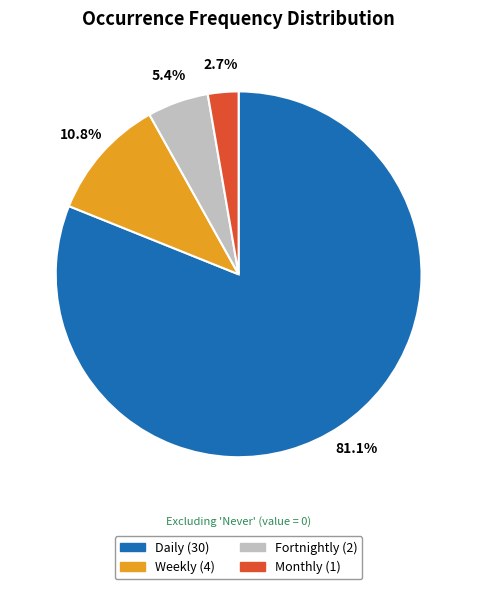

To the nearest percent, what is the difference between the largest and smallest slice percentages?

78%